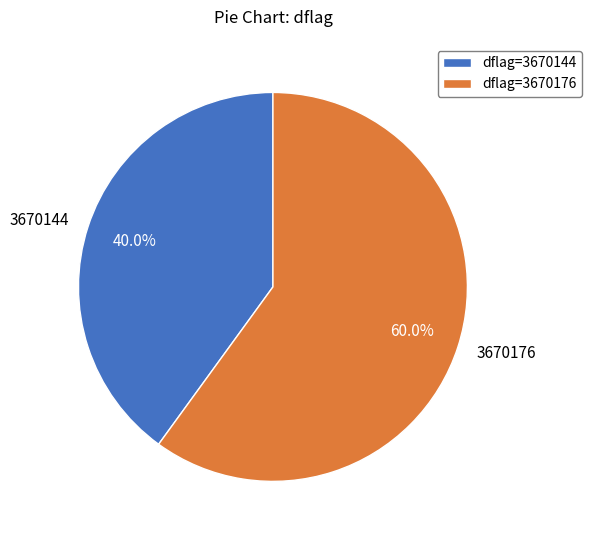

To the nearest percent, what portion does 3670176 represent?

60%